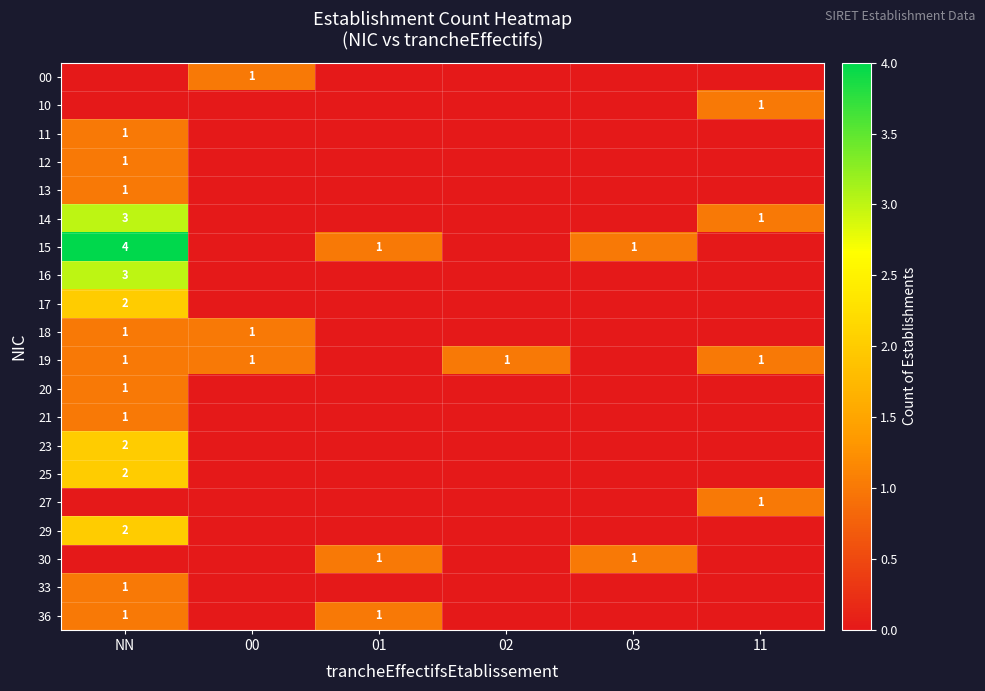

True or false: 13 has a value of 2 at NN.

False